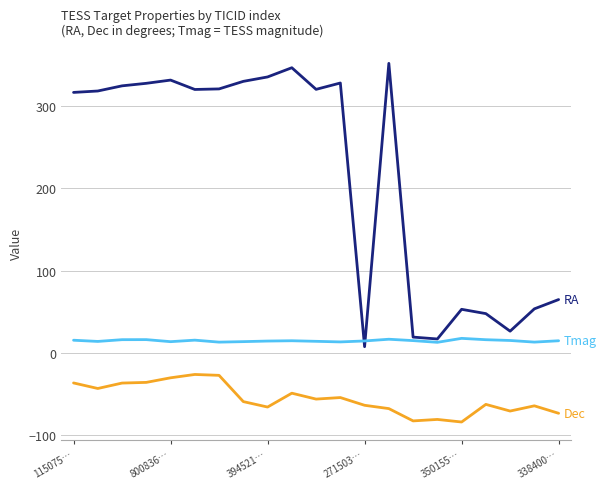

How many lines are shown in the chart?

3